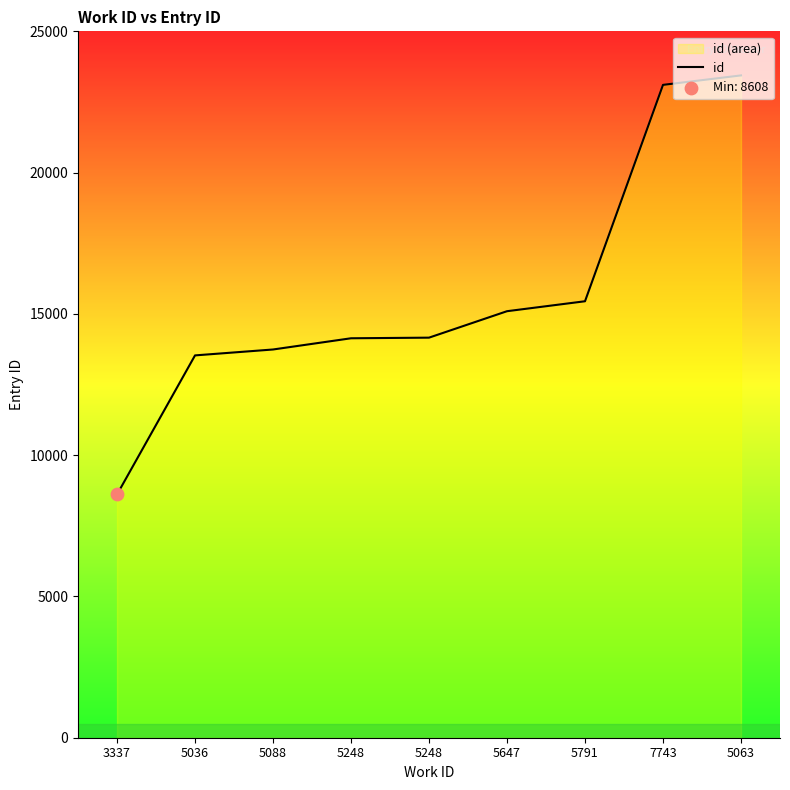

What is the change in value from 5036 to 5791?

+1916